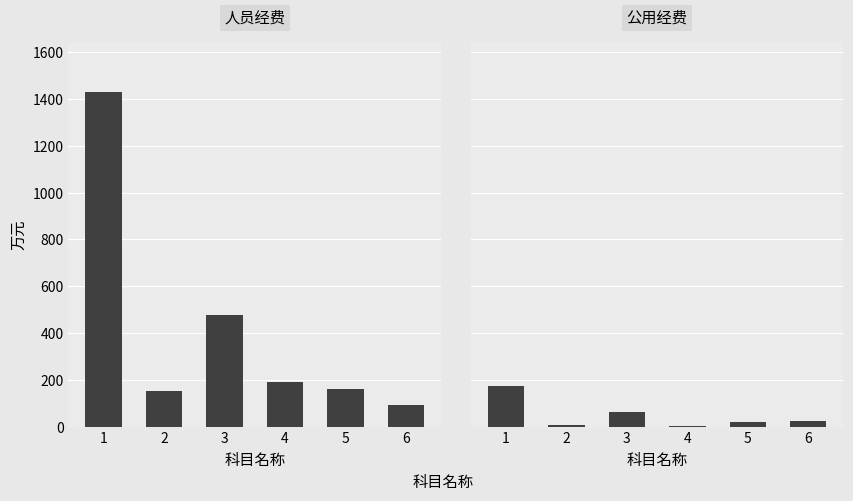

What is the sum of all 人员经费 values?

2504.3